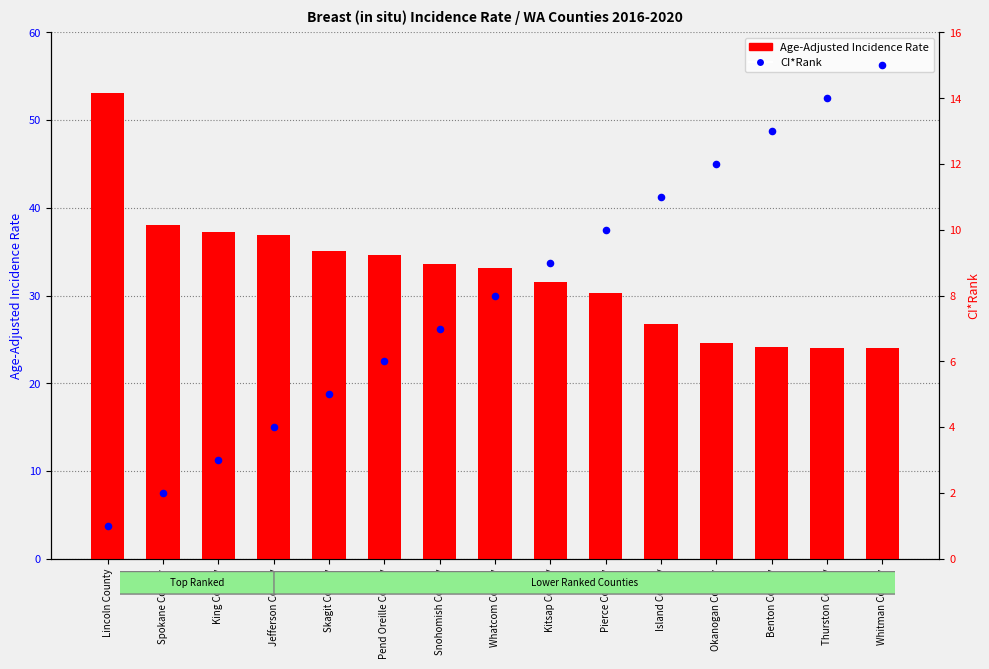

What is the total value across all series at Island County?

37.8